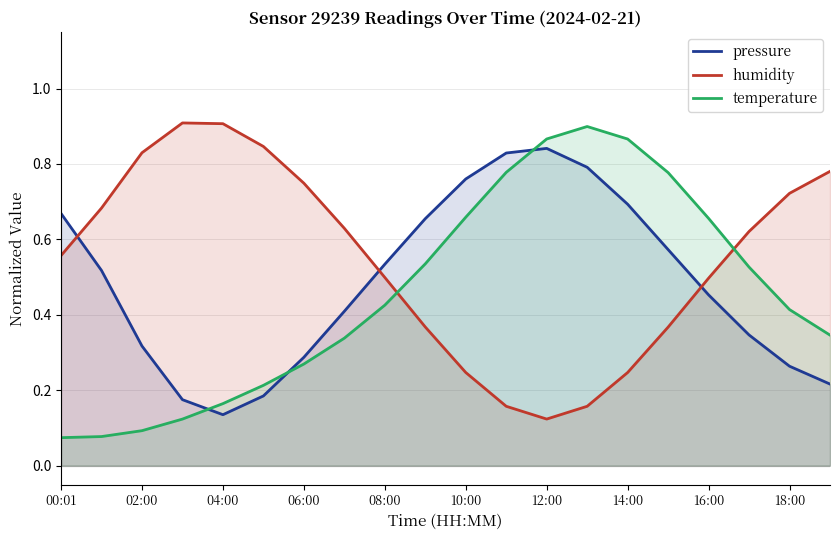

How many humidity values are between 0 and 1?

20